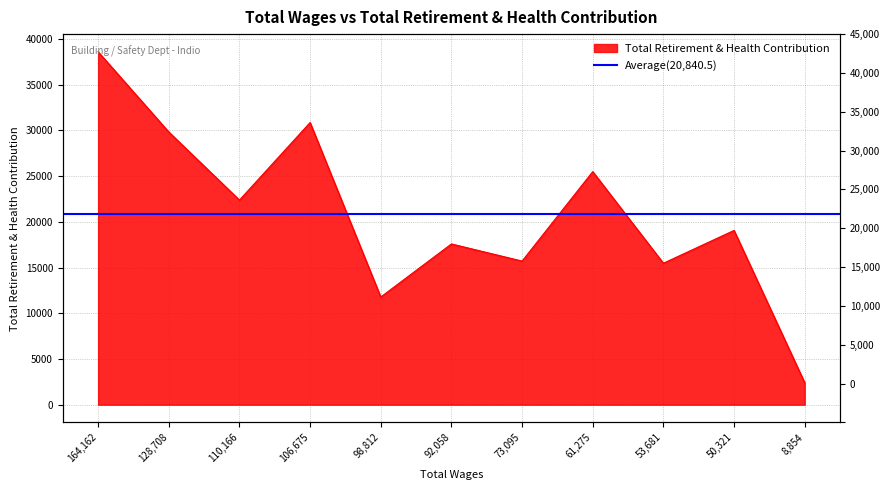

At which label is the value closest to 20509?

50321.0